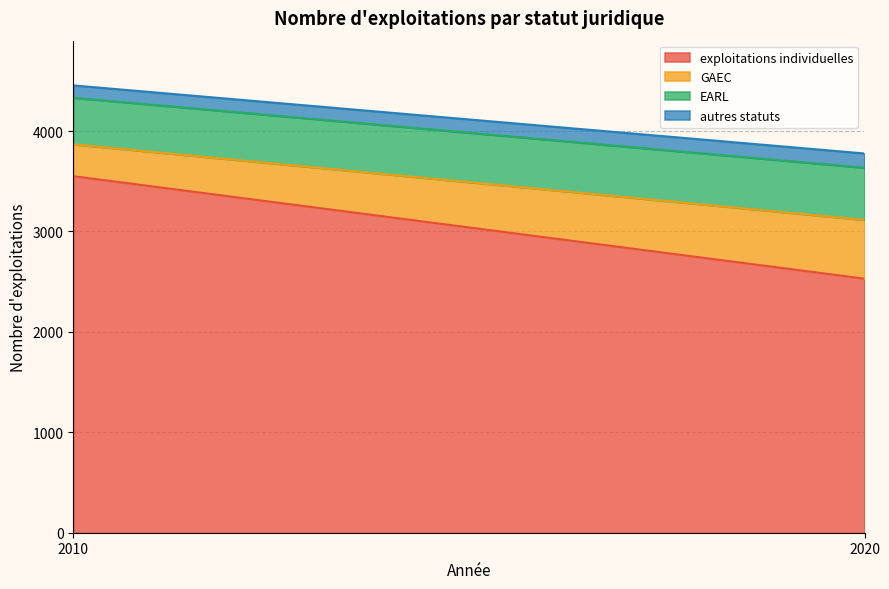

The EARL series shows 520 at 2020. True or false?

True